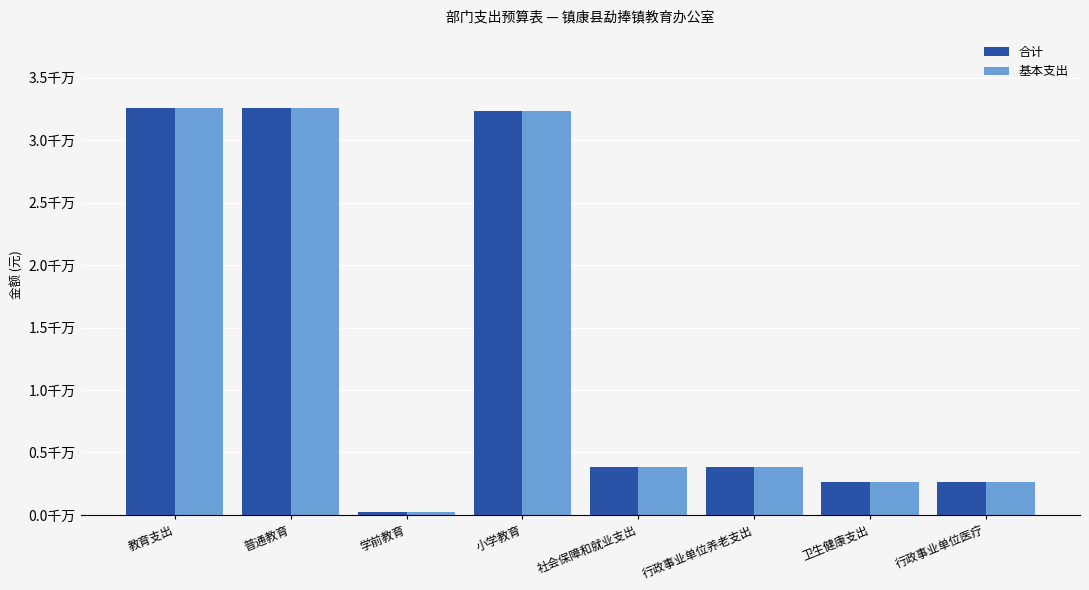

Reading left to right, extract all data points from this chart.

合计: 教育支出=32562302.2	普通教育=32562302.2	学前教育=212400.0	小学教育=32349902.2	社会保障和就业支出=3819853.1	行政事业单位养老支出=3819853.1	卫生健康支出=2650023.1	行政事业单位医疗=2650023.1
基本支出: 教育支出=32562302.2	普通教育=32562302.2	学前教育=212400.0	小学教育=32349902.2	社会保障和就业支出=3819853.1	行政事业单位养老支出=3819853.1	卫生健康支出=2650023.1	行政事业单位医疗=2650023.1